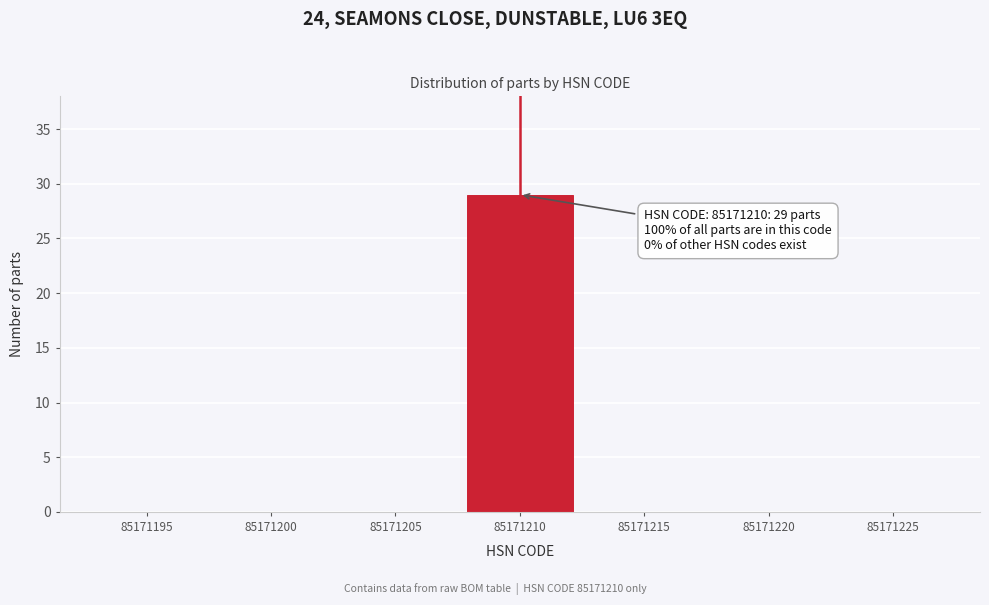

Reading left to right, transcribe all the data shown in this chart.

85171195=0	85171200=0	85171205=0	85171210=29	85171215=0	85171220=0	85171225=0